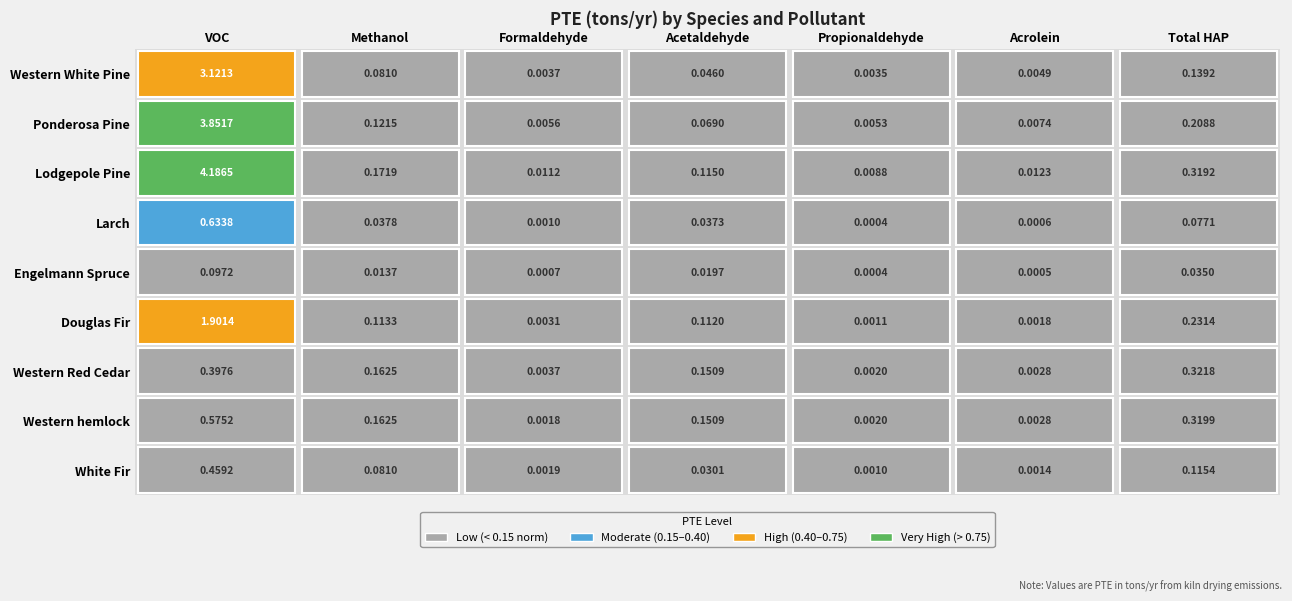

What is the difference between the maximum and minimum values in the Western Red Cedar series?

0.4